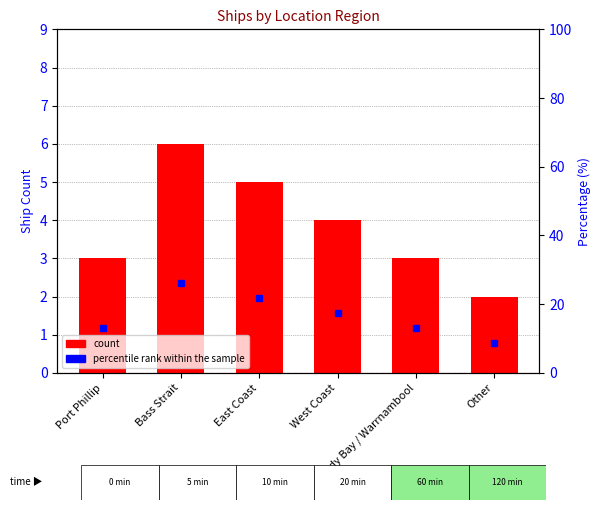

What is the label of the 2nd bar from the left?

Bass Strait